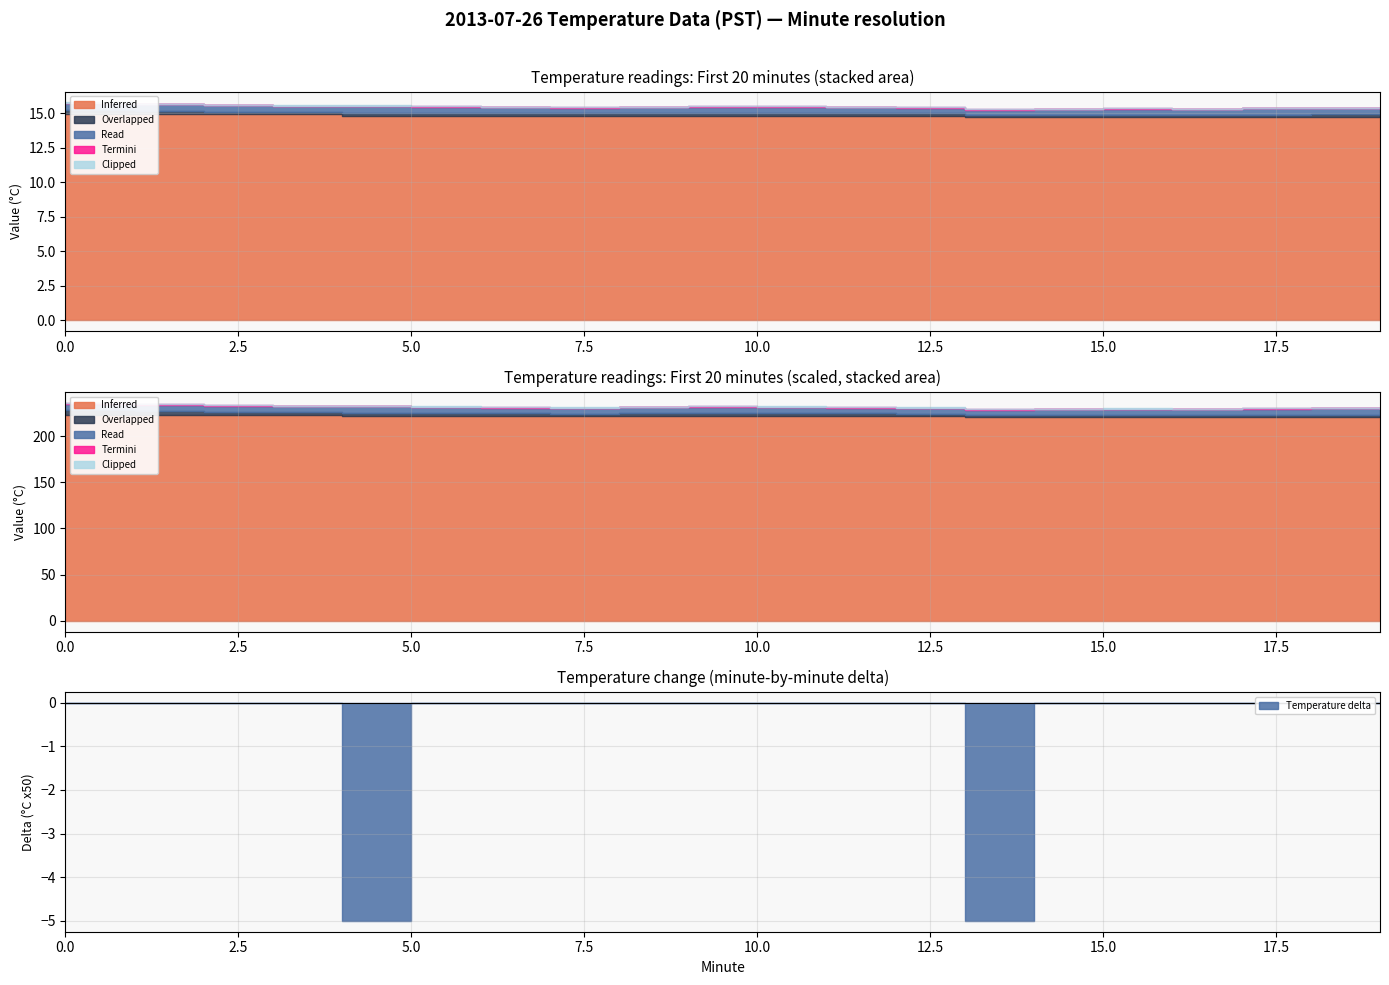

What is the maximum value for Overlapped?

0.3